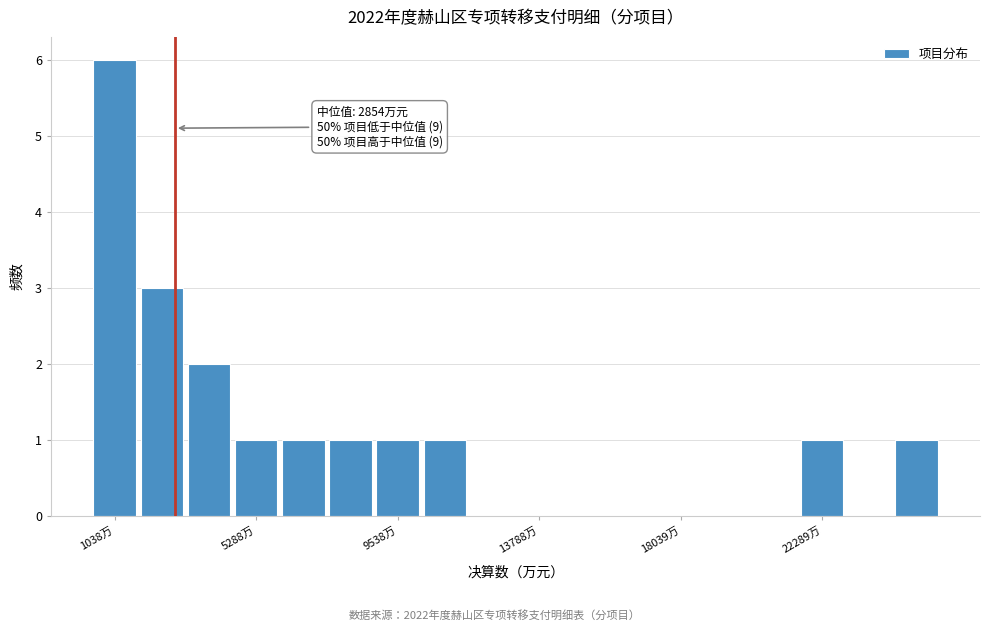

Around what value on the x-axis is the tallest bar? Give the approximate position of its centre, as read against the axis.

1000